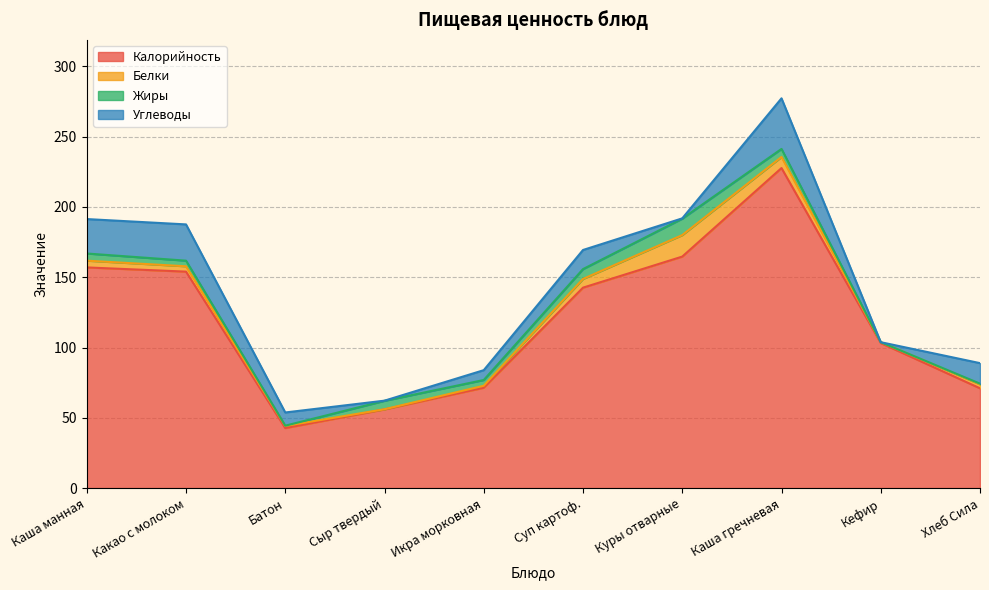

The value of Жиры at Какао с молоком is 7.2. True or false?

False